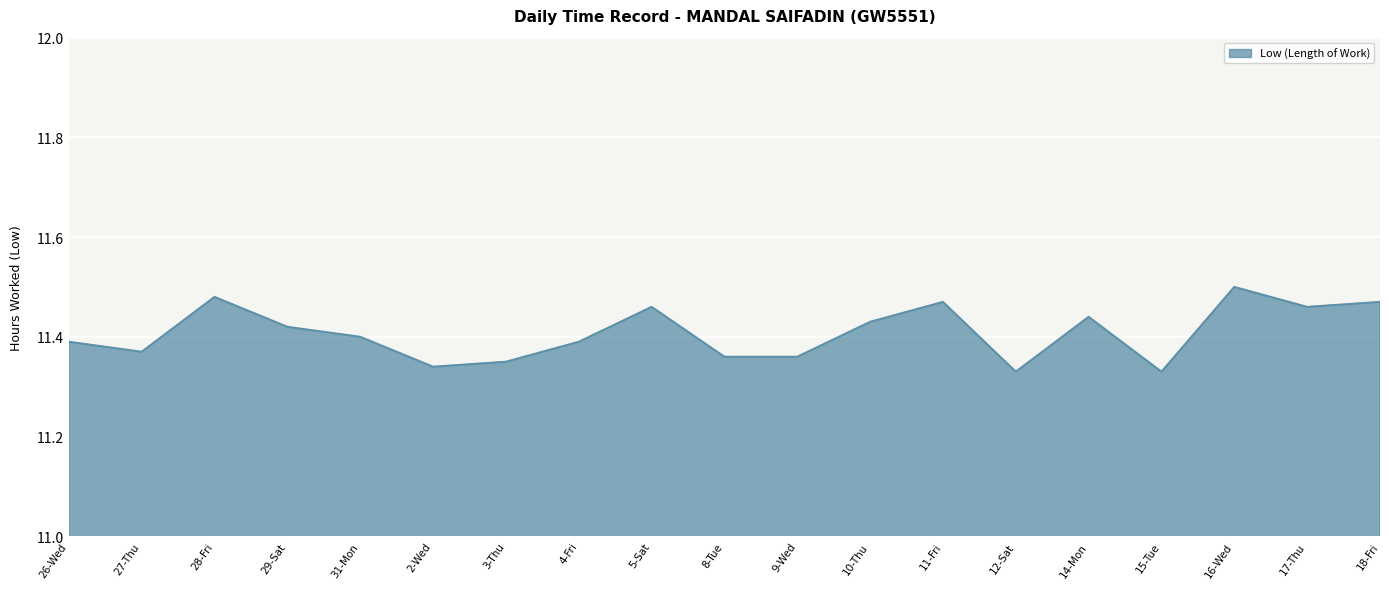

Approximately how many times larger is the value at 17-Thu compared to 16-Wed?

1.0